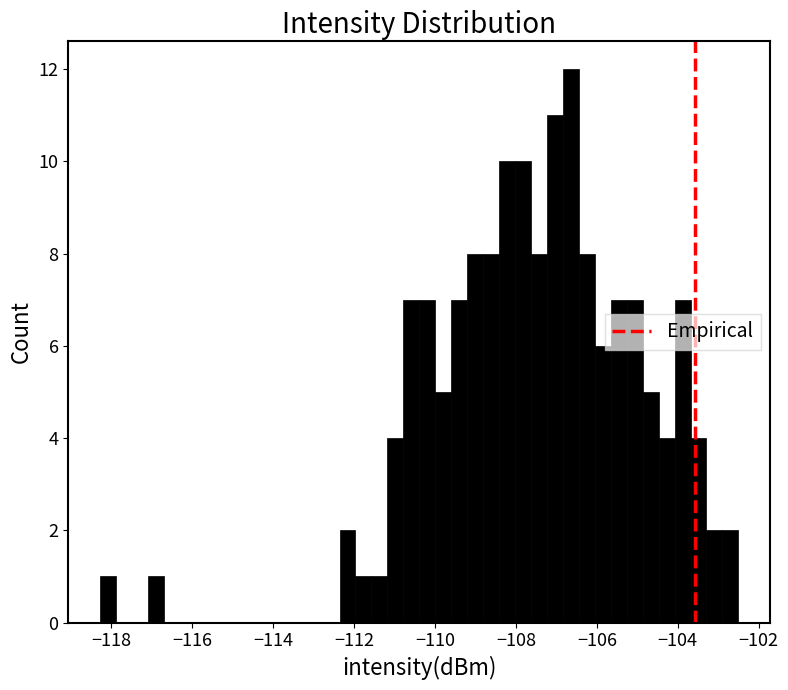

Read against the x-axis, roughly where is the centre of the tallest bar?

-106.6